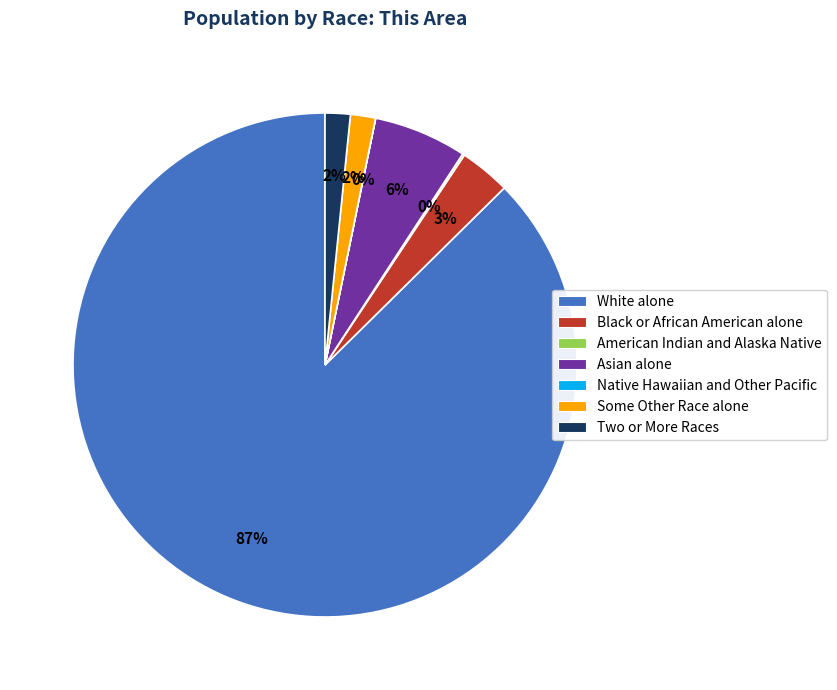

True or false: Asian alone accounts for 6% of the total.

True